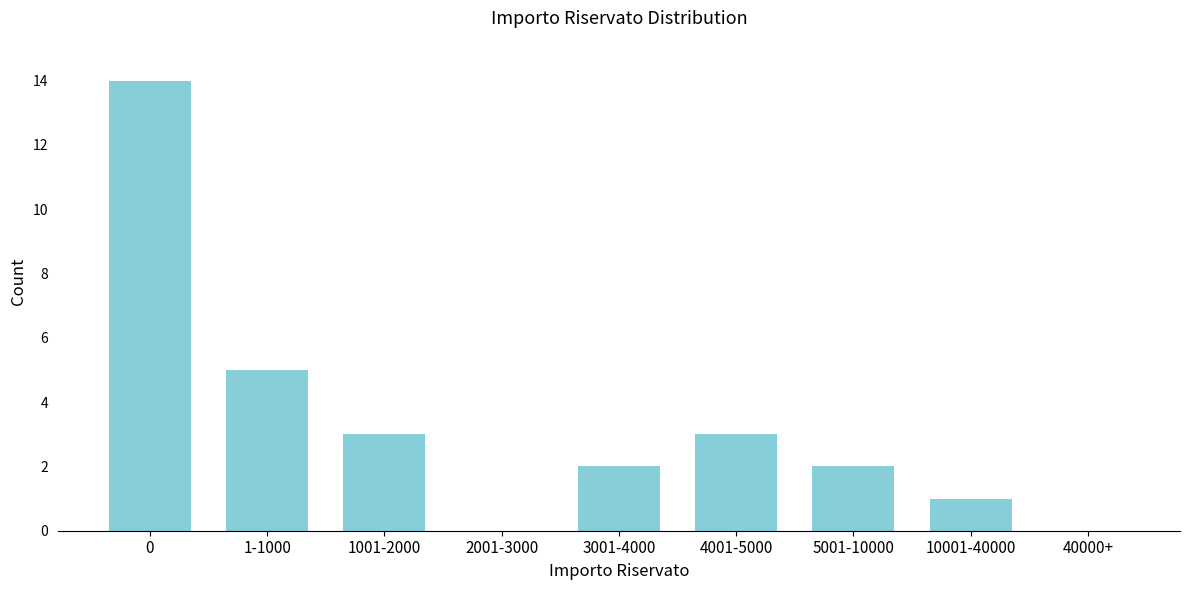

Reading left to right, list all the values displayed in this chart.

0=14	1-1000=5	1001-2000=3	2001-3000=0	3001-4000=2	4001-5000=3	5001-10000=2	10001-40000=1	40000+=0